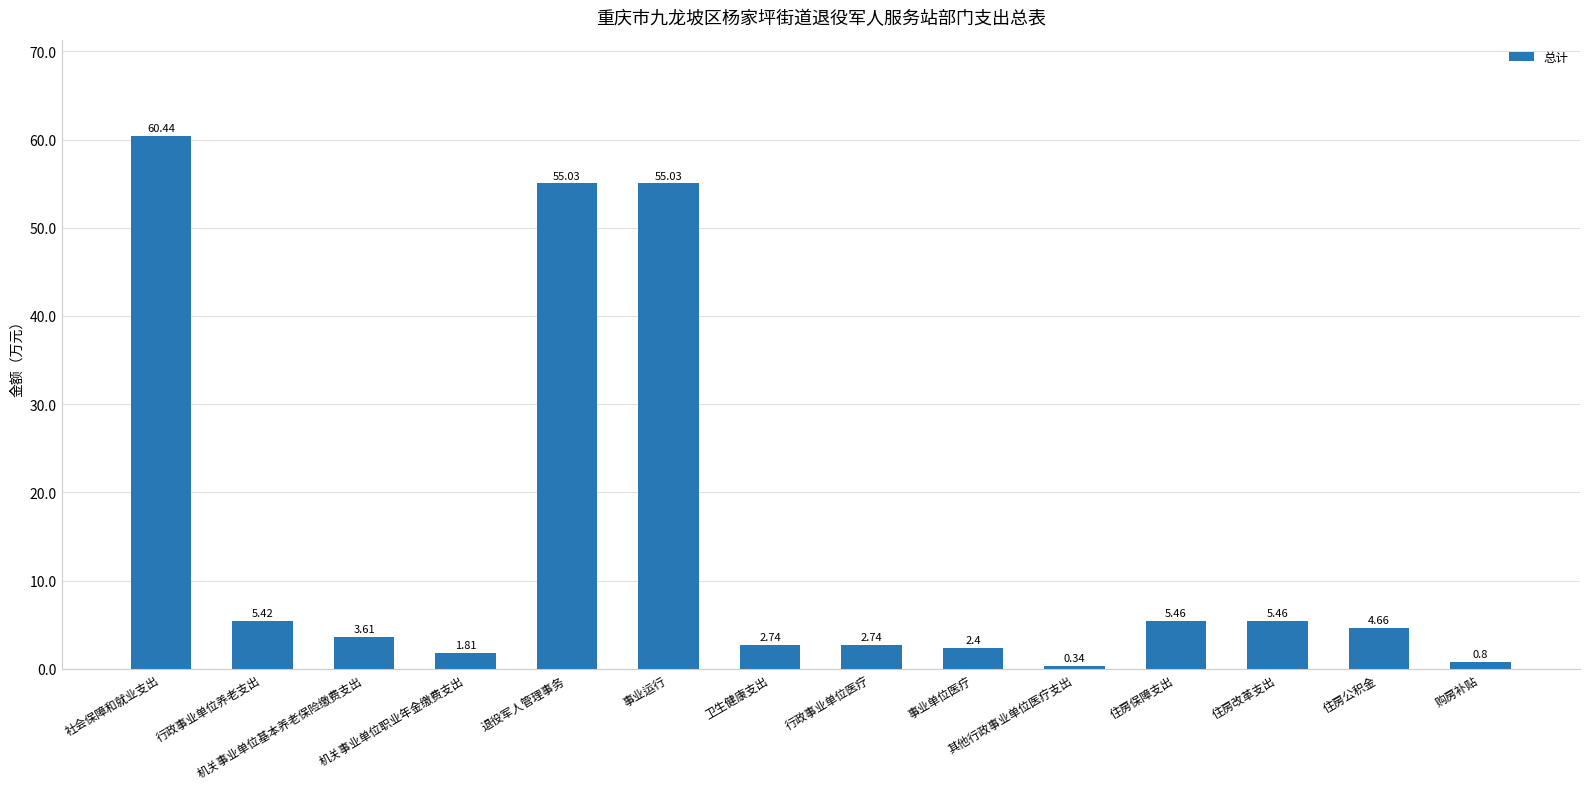

What is the label of the 11th bar from the right?

机关事业单位职业年金缴费支出